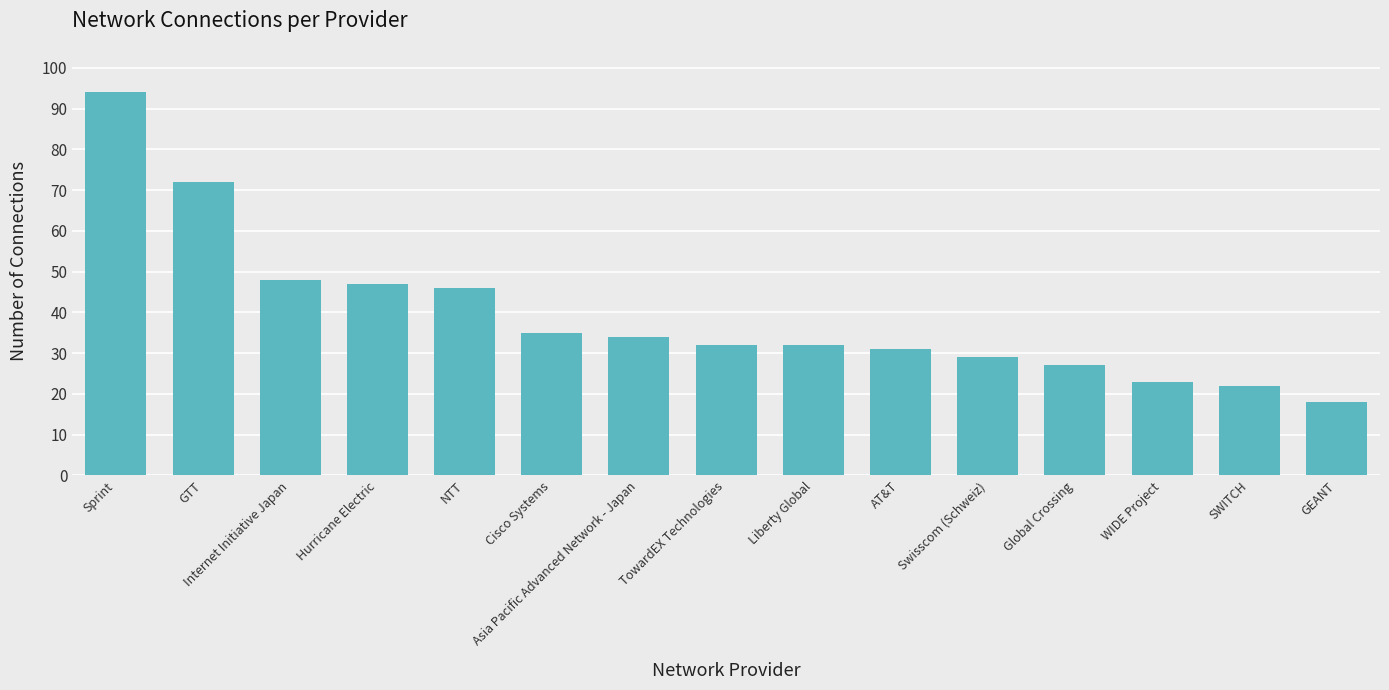

What is the label of the 6th bar from the left?

Cisco Systems